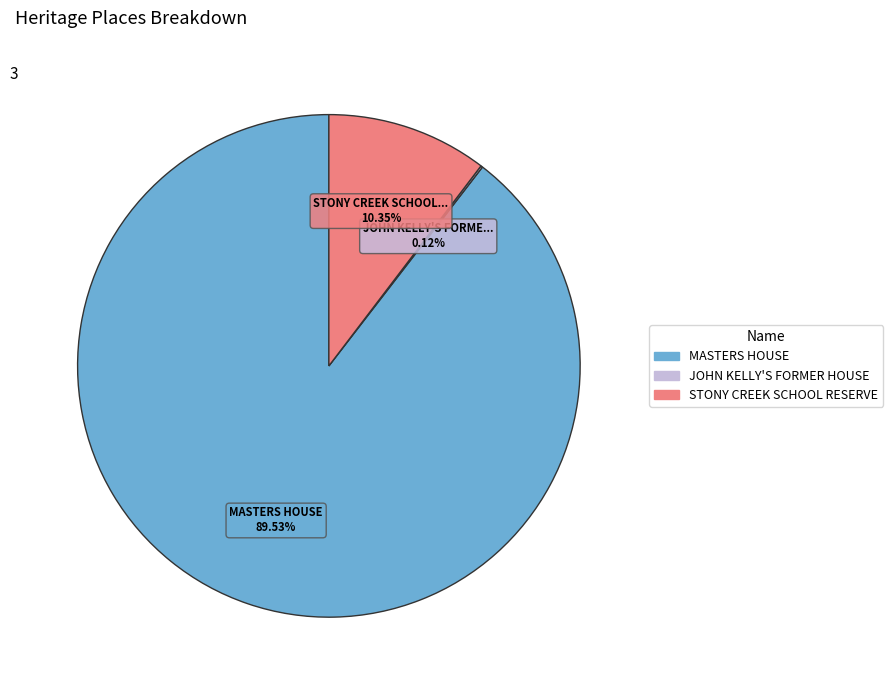

Which slice is the largest?

MASTERS HOUSE